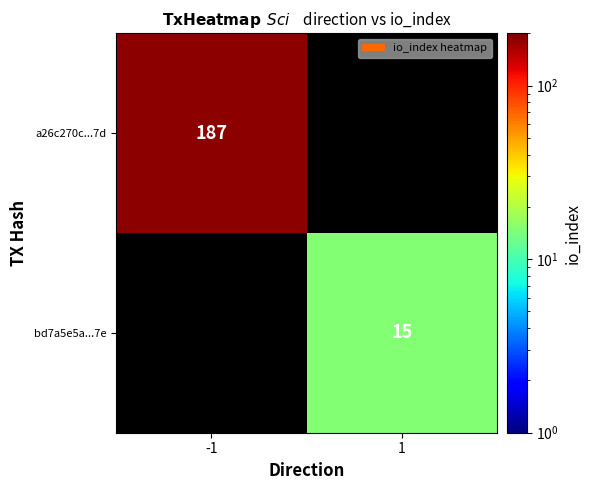

Which category has the lowest value across all series?

1